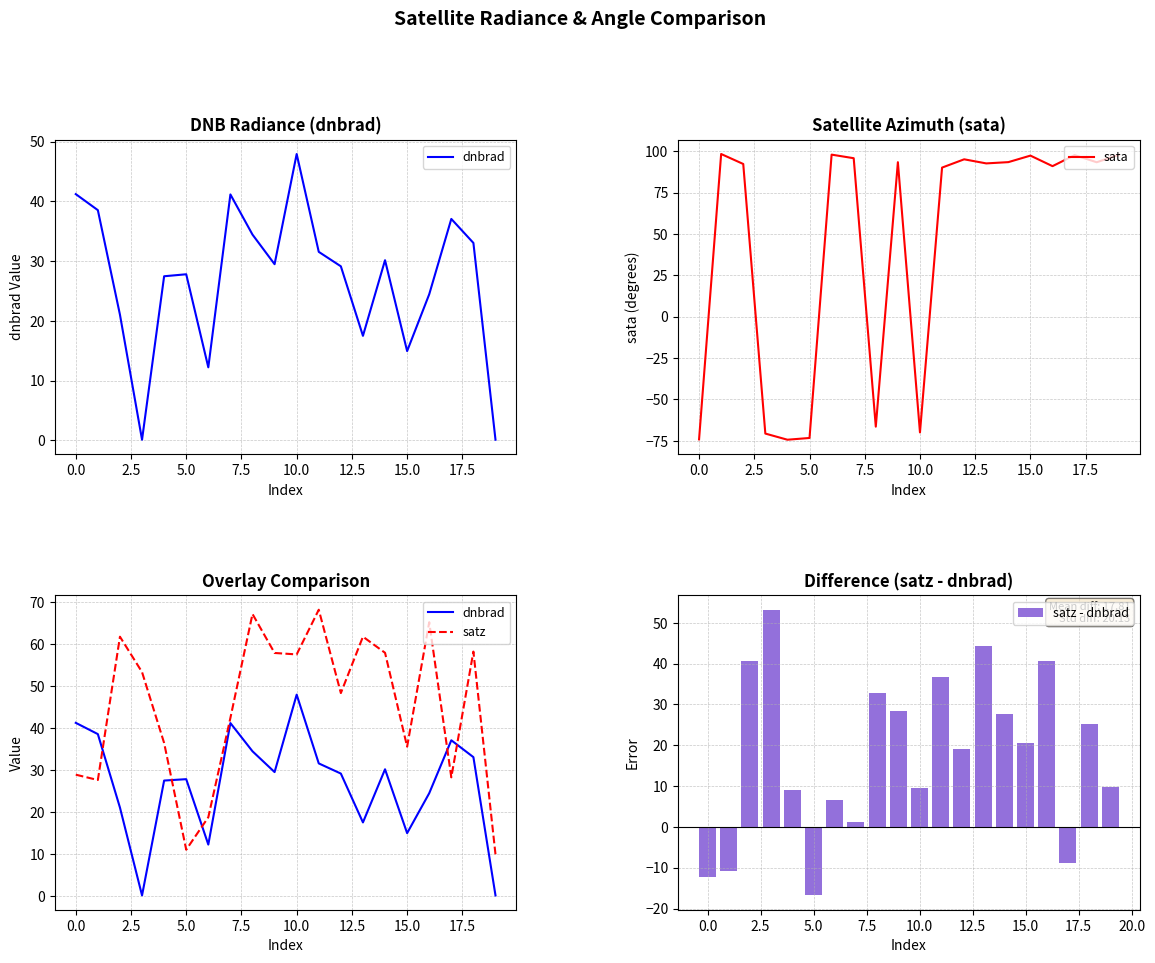

Does the chart contain any negative values?

Yes